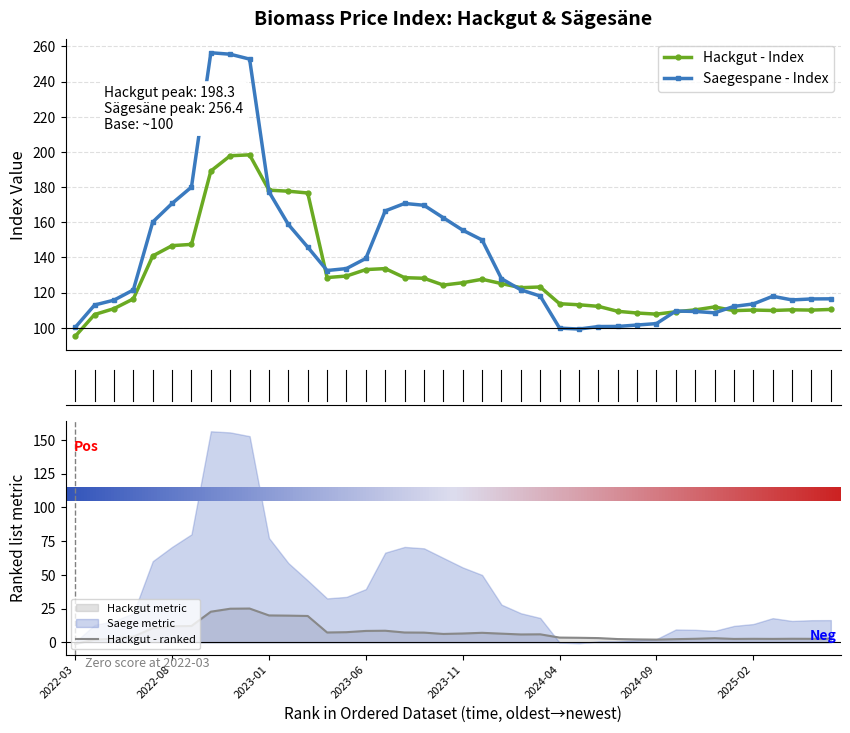

Which has a higher value, 2023-11 or 2022-11?

2022-11